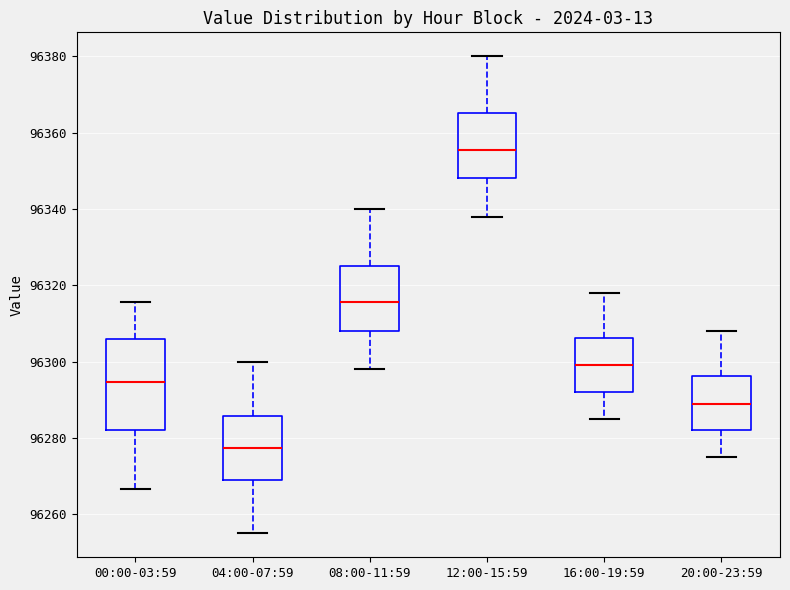

Which box has the lowest median line?

04:00-07:59